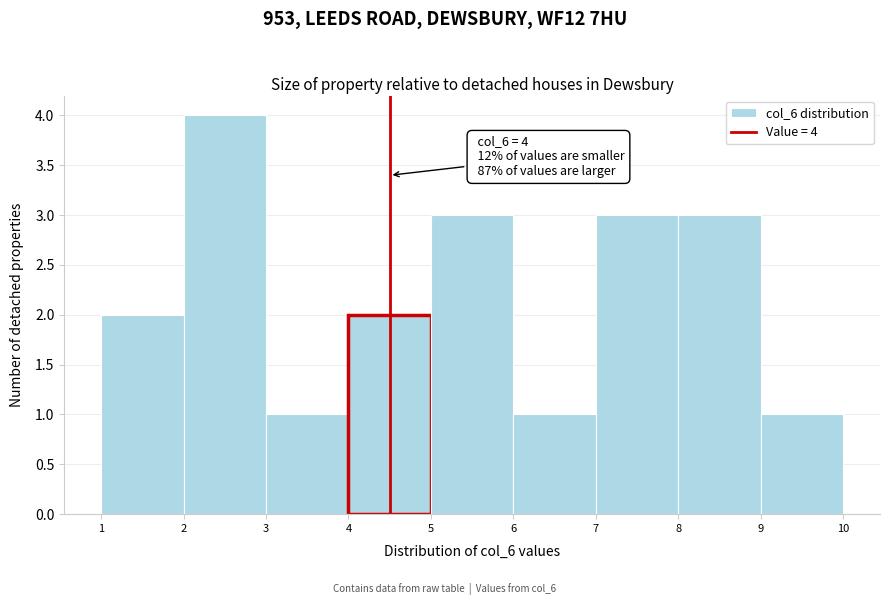

Over which range of the x-axis is the bar tallest?

2 to 3